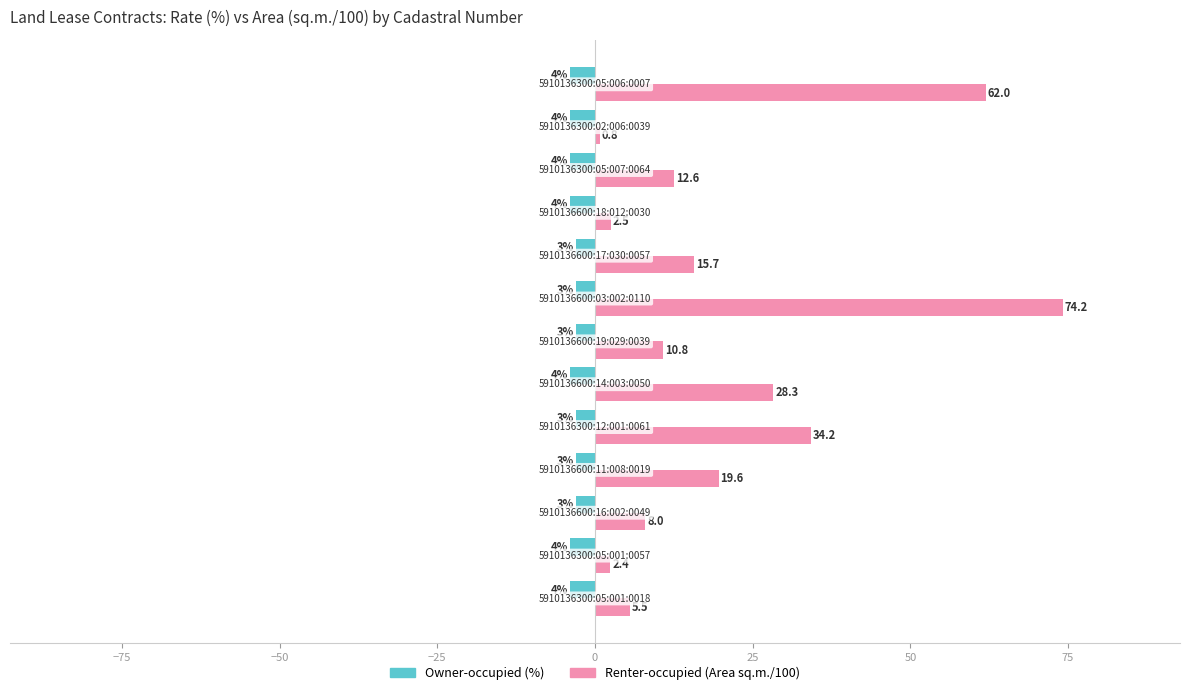

Rank the series by their maximum value, from lowest to highest.

Owner-occupied (%), Renter-occupied (Area sq.m./100)